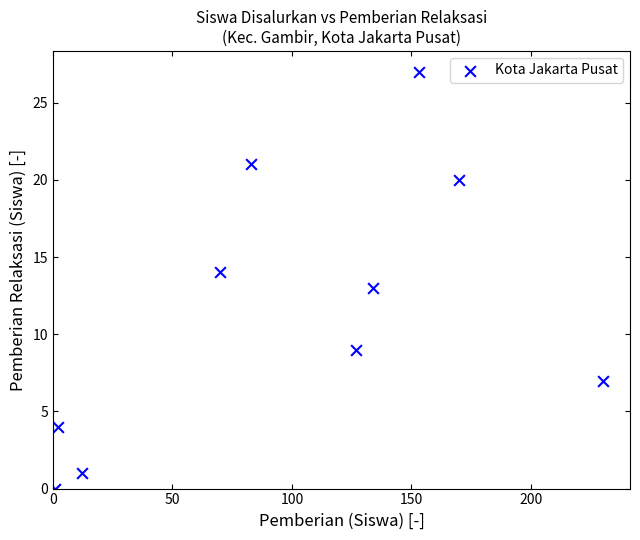

What is the average Y value?

12